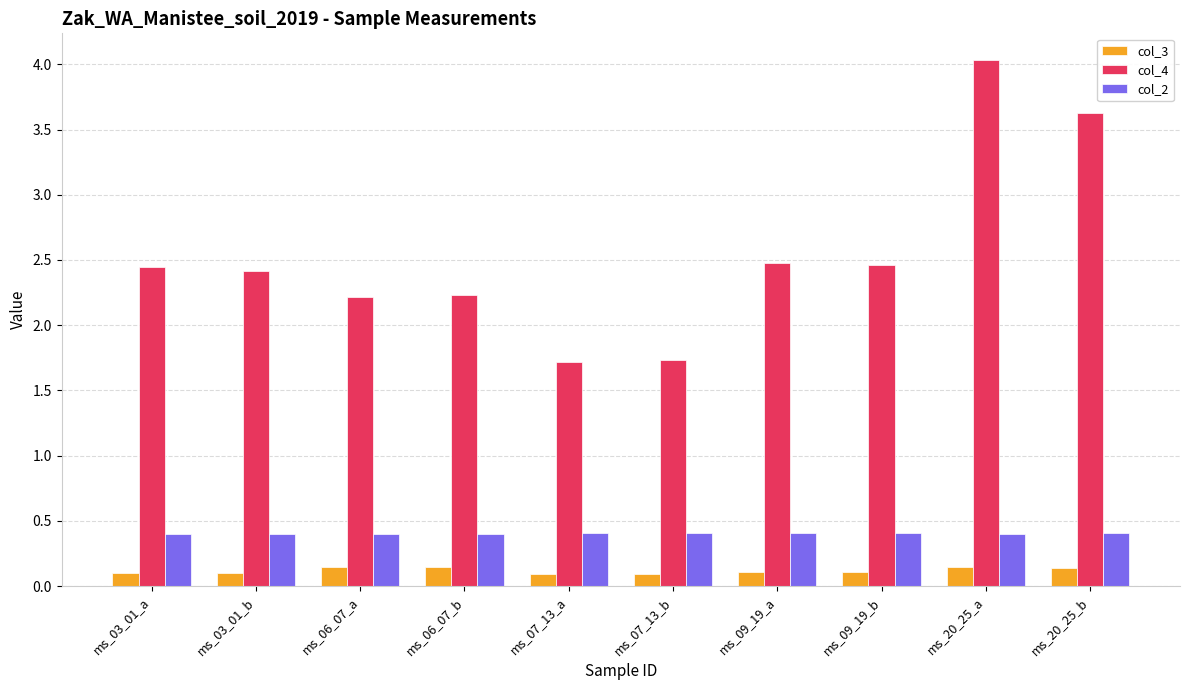

At which category is the sum across all series the highest?

ms_20_25_a